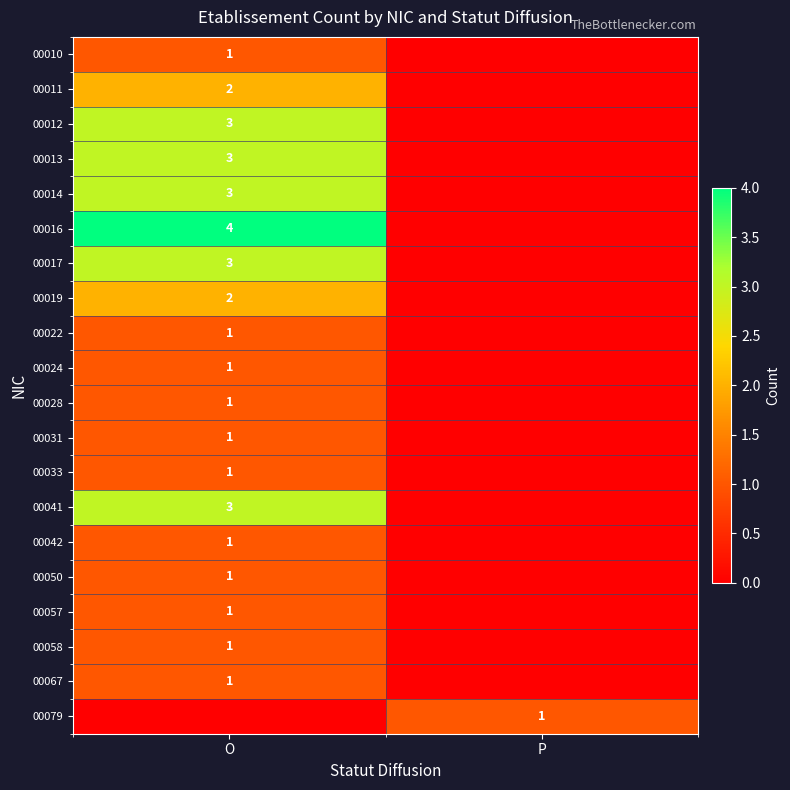

What is the difference between the highest and lowest values at O?

4